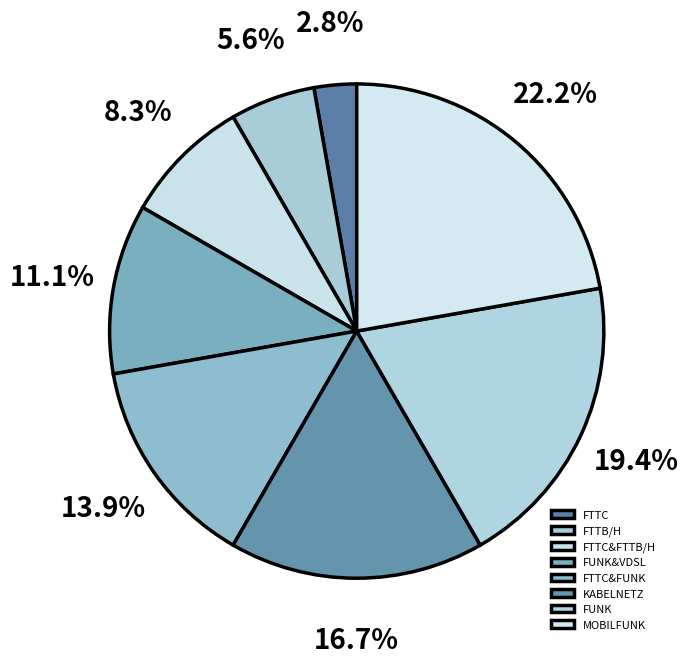

To the nearest percent, what percentage of the pie is MOBILFUNK?

22%